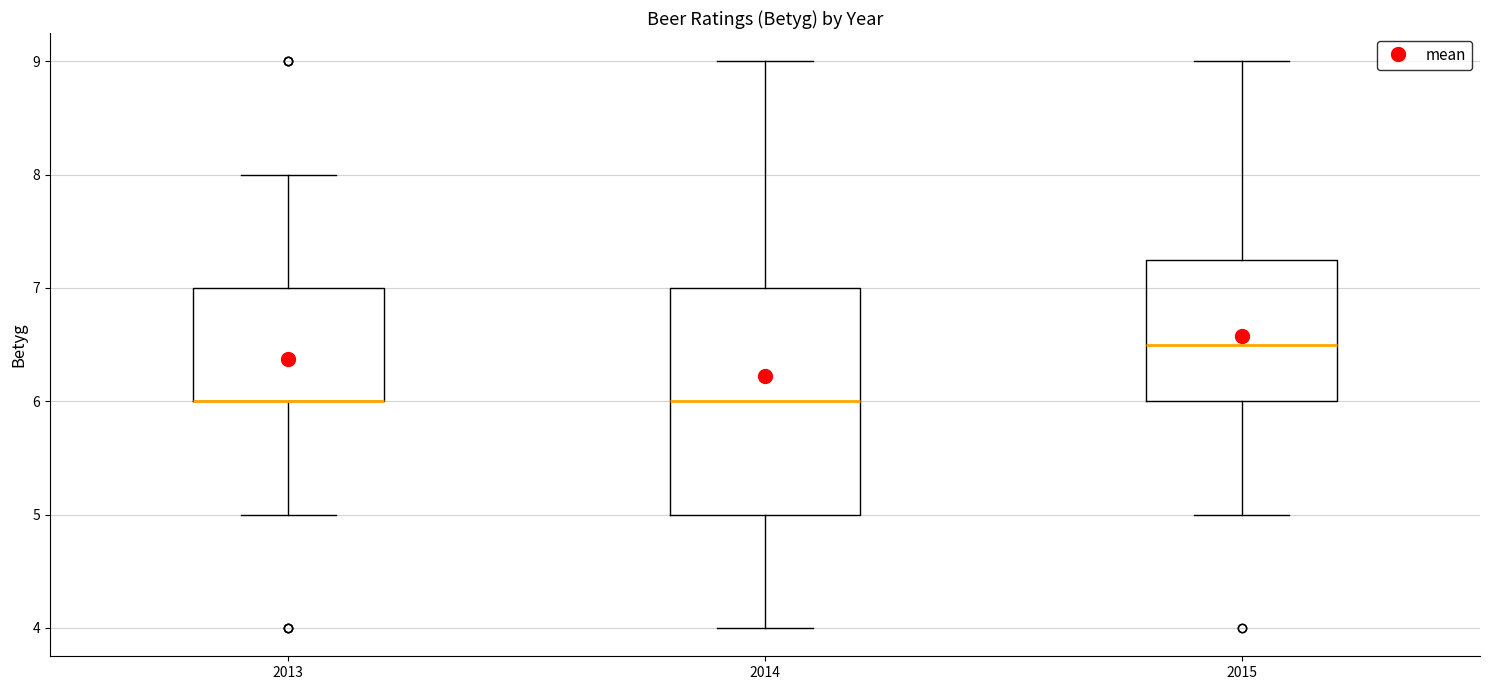

Reading left to right, read every box against the y-axis: the position of its median line, the range the box covers, and the ends of its whiskers. The values are not printed on the chart, so give them approximately, as read against the axis.

2013: median 6.0 (drawn on the box's lower edge), box 6.0 to 7.0, whiskers 5.0 to 8.0
2014: median 6.0, box 5.0 to 7.0, whiskers 4.0 to 9.0
2015: median 6.5, box 6.0 to 7.3, whiskers 5.0 to 9.0